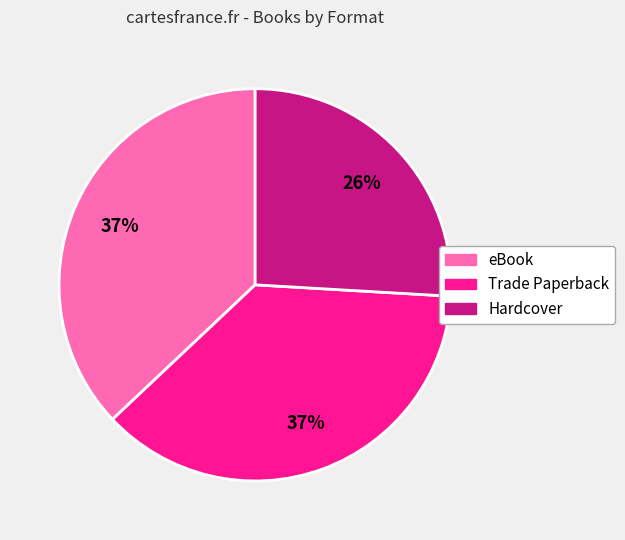

Is the sum of Hardcover and Trade Paperback greater than half?

Yes